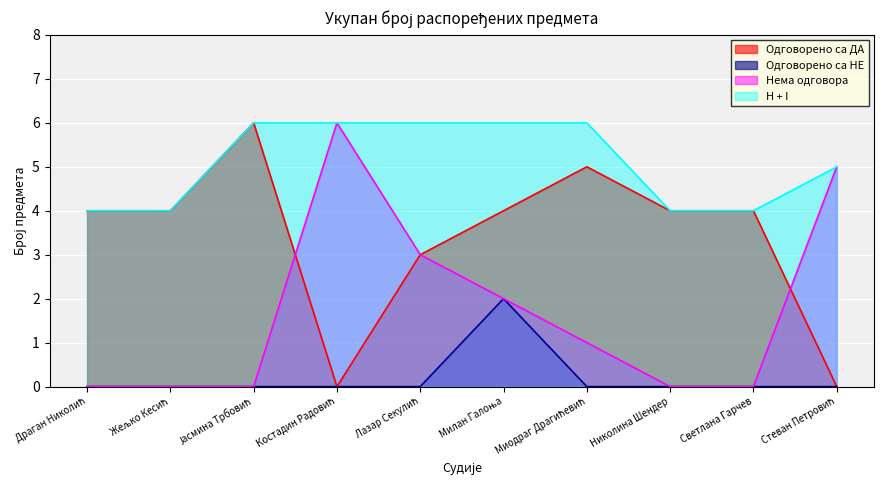

How many H + I values are between 4 and 6?

10